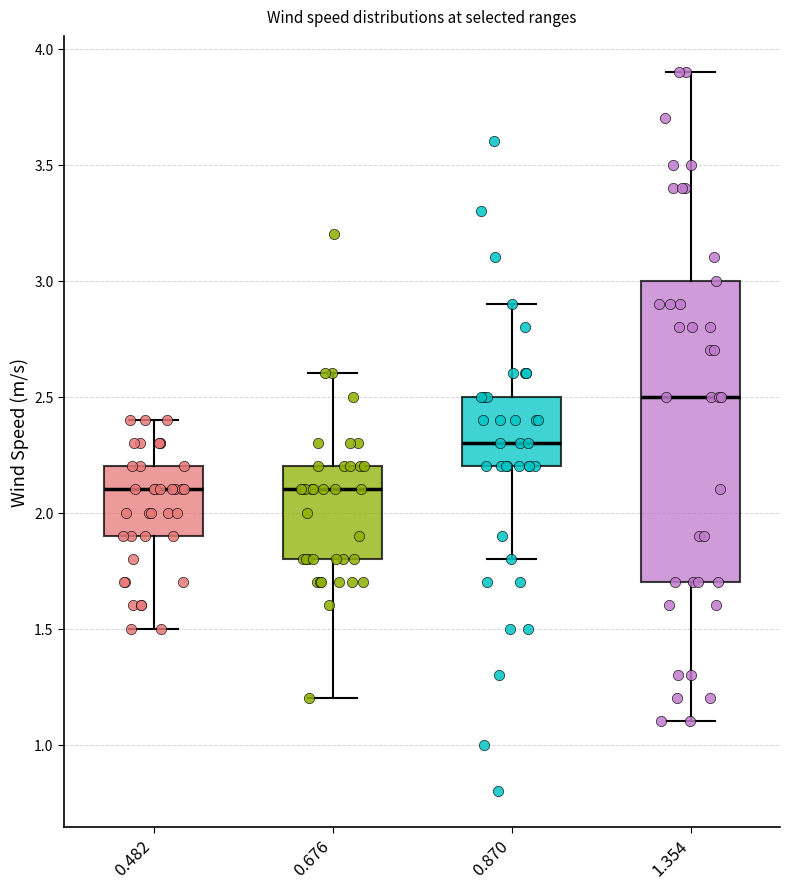

Reading left to right, transcribe this box plot: for each box, give where its median line is, the range the box spans, and where its two whiskers end, as read against the y-axis. The values are not printed on the chart, so give them approximately, as read against the axis.

0.482: median 2.1, box 1.9 to 2.2, whiskers 1.5 to 2.4
0.676: median 2.1, box 1.8 to 2.2, whiskers 1.2 to 2.6
0.870: median 2.3, box 2.2 to 2.5, whiskers 1.8 to 2.9
1.354: median 2.5, box 1.7 to 3.0, whiskers 1.1 to 3.9